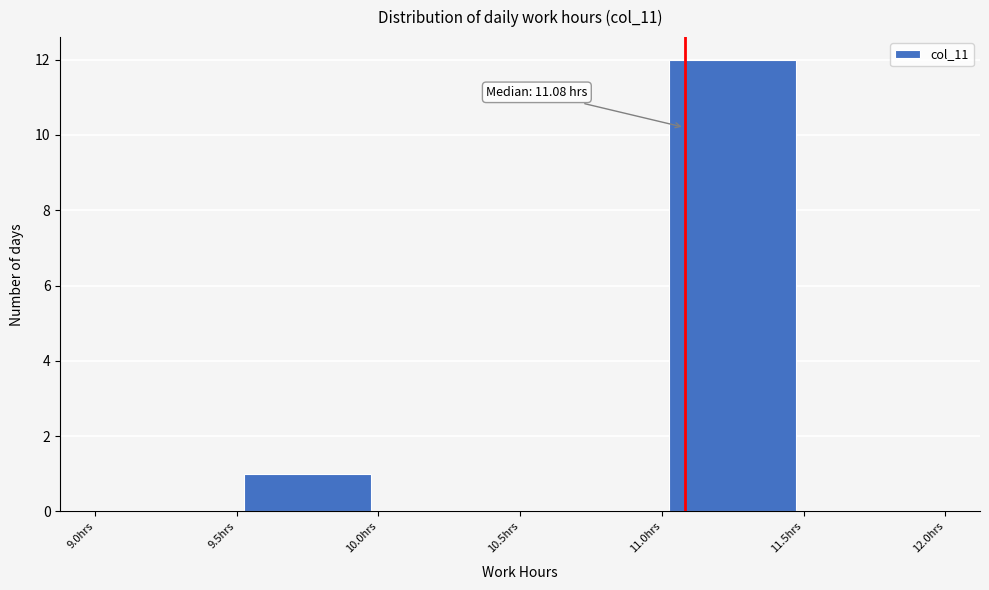

Over which range of the x-axis is the bar tallest?

11.0 to 11.5